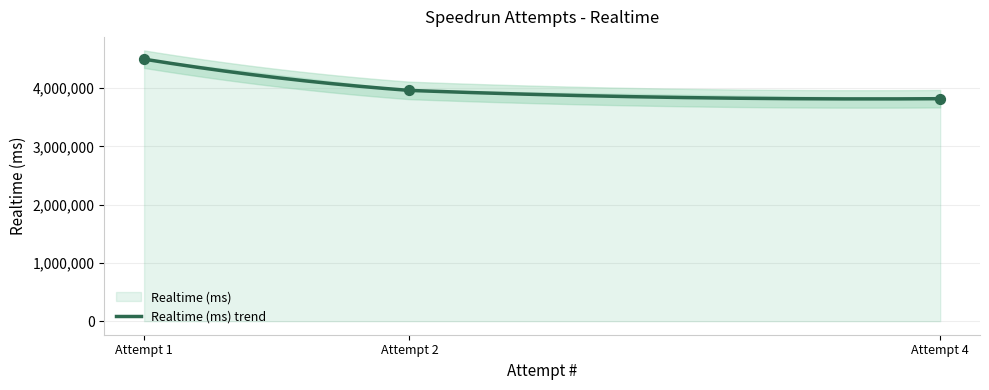

What is the highest value of the Realtime (ms) trend series?

4498453.0